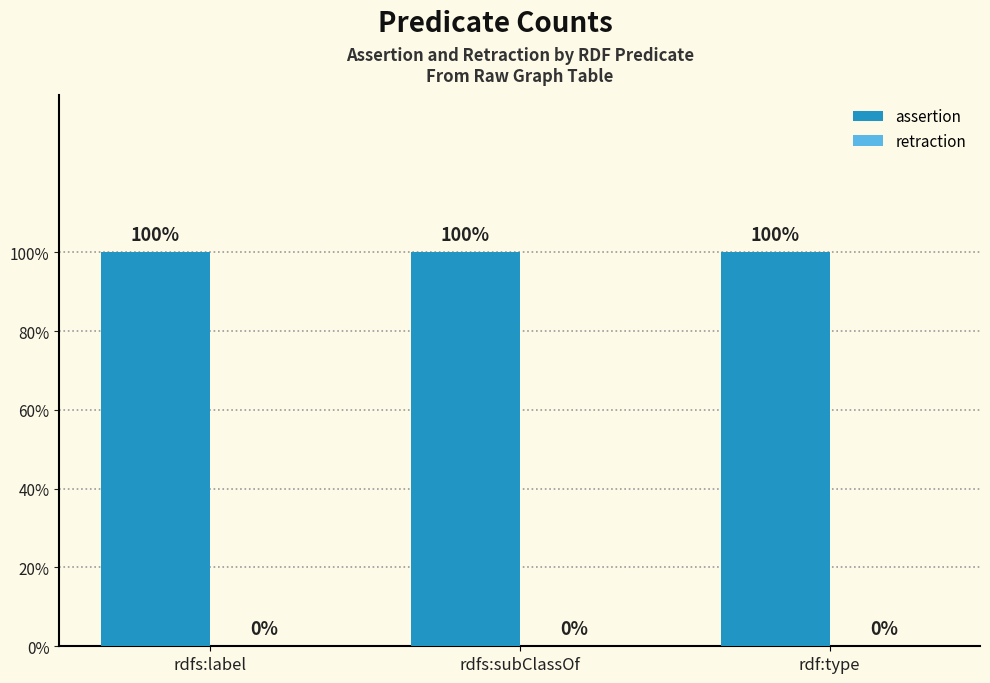

Count the number of categories in the chart.

3